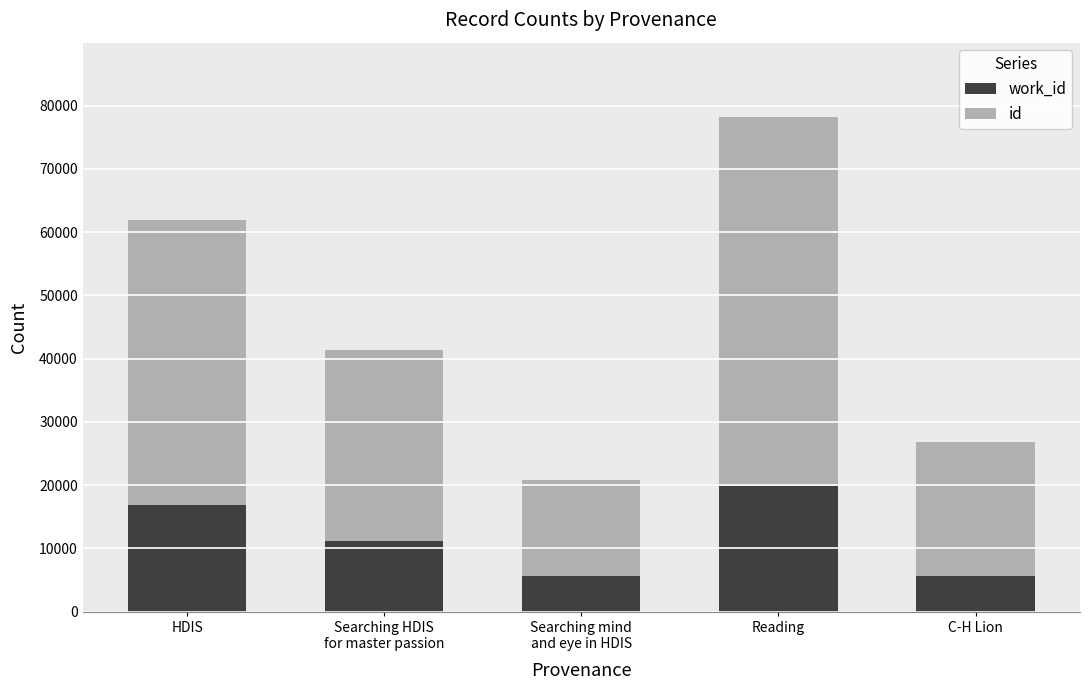

What is the total value across all series at C-H Lion?

26802